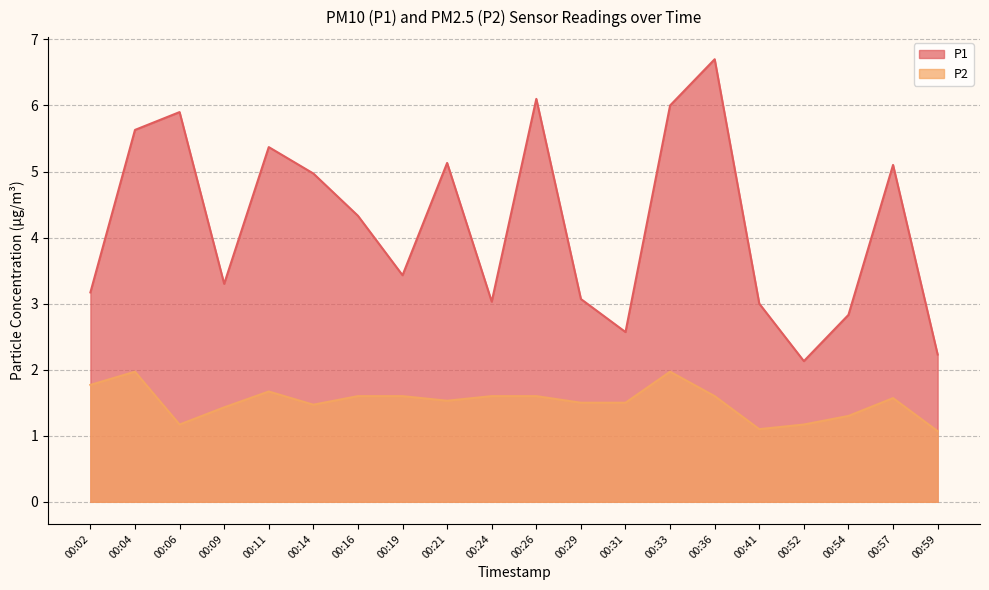

What is the average value of the P1 series?

4.2